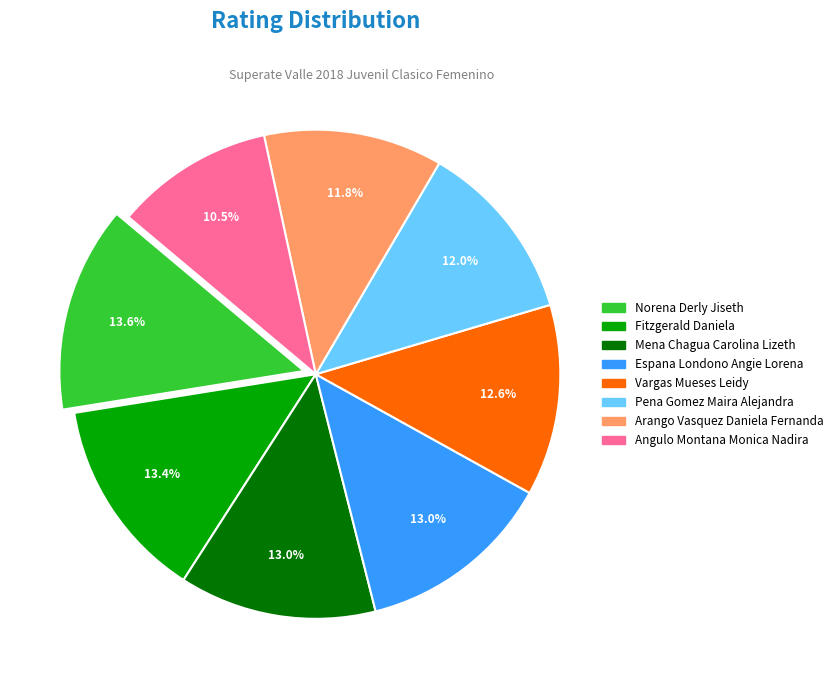

To the nearest percent, what is the combined percentage of Angulo Montana Monica Nadira and Fitzgerald Daniela?

24%